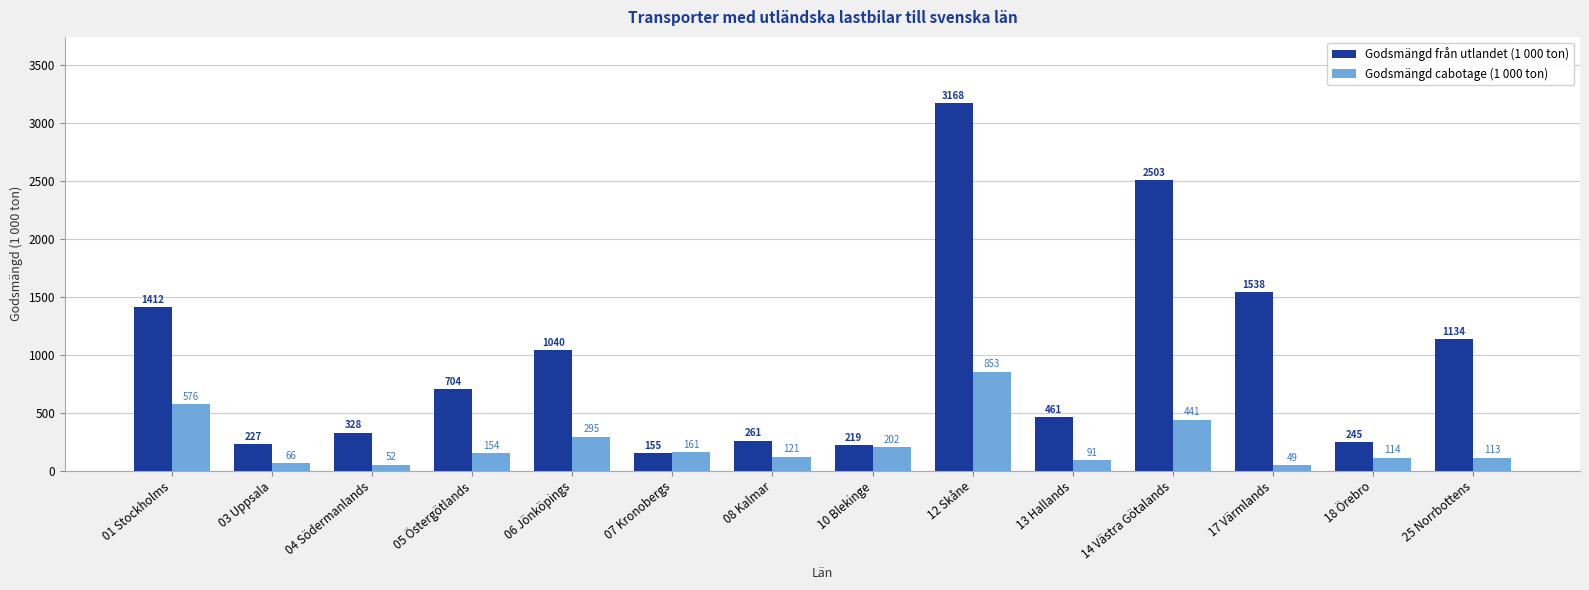

Which series has the widest spread of values?

Godsmängd från utlandet (1 000 ton)